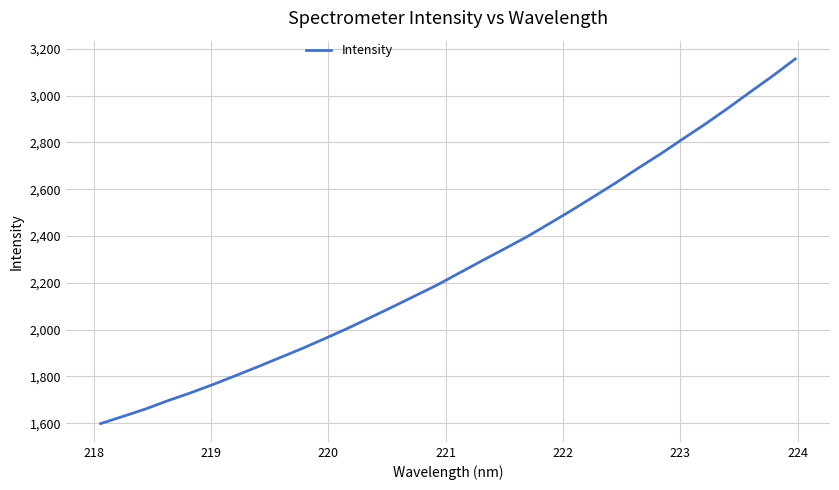

What is the maximum value shown in the chart?

3156.7